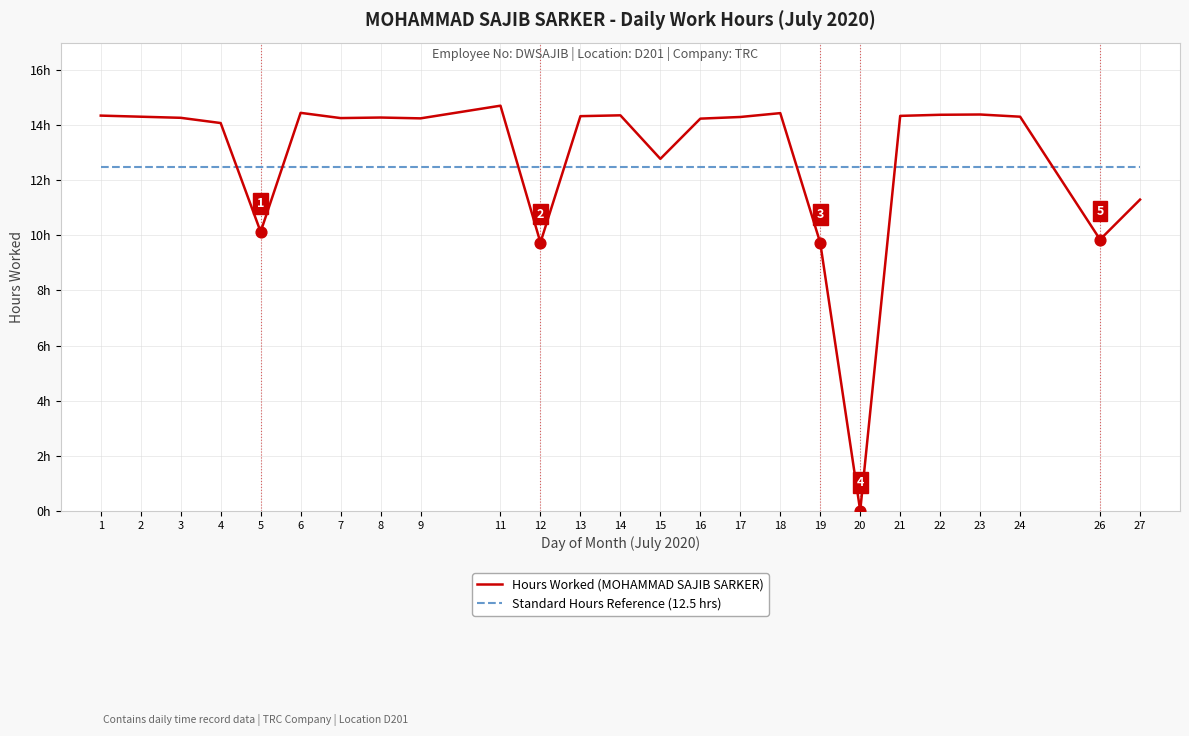

What is the total value across all series at 2?

26.8